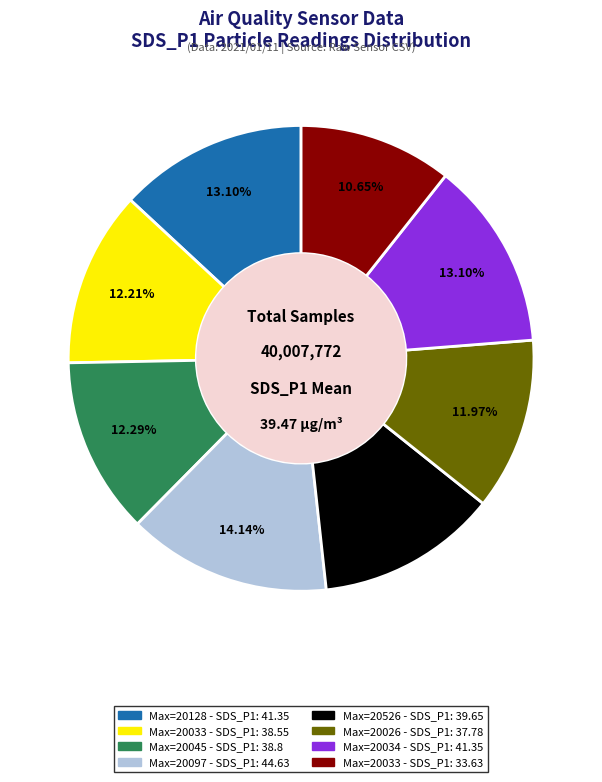

Do Max=20526 - SDS_P1: 39.65 and Max=20097 - SDS_P1: 44.63 together represent more than half of the pie?

No